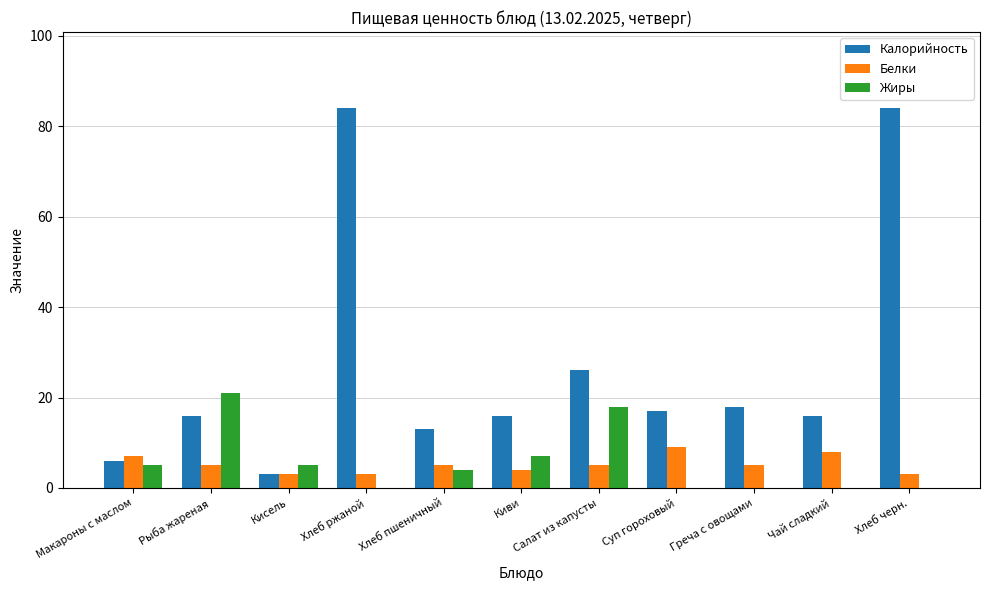

What is the sum of all Белки values?

57